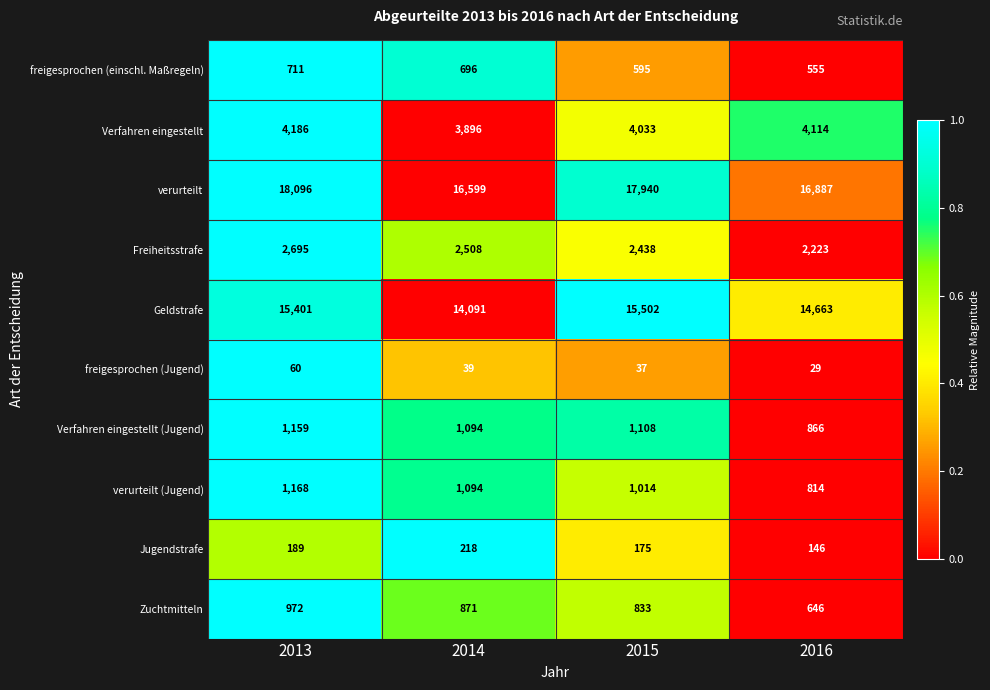

The Jugendstrafe series shows 66 at 2015. True or false?

False